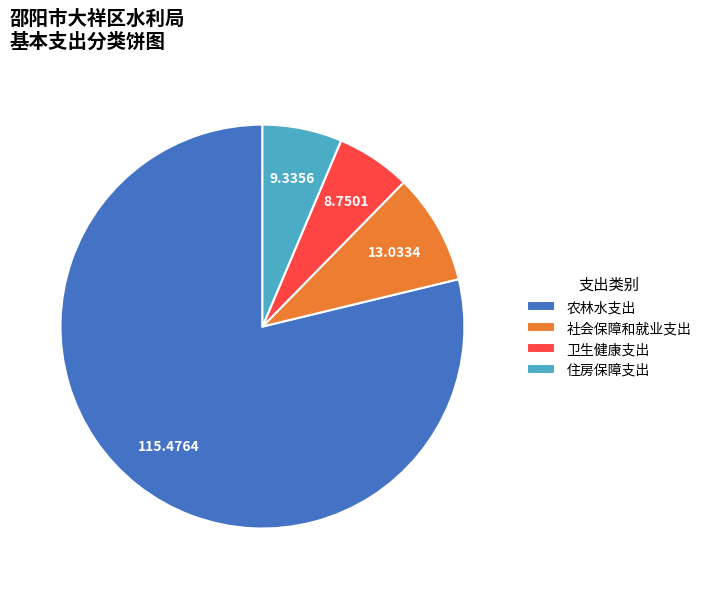

Is there a majority slice in this chart?

Yes